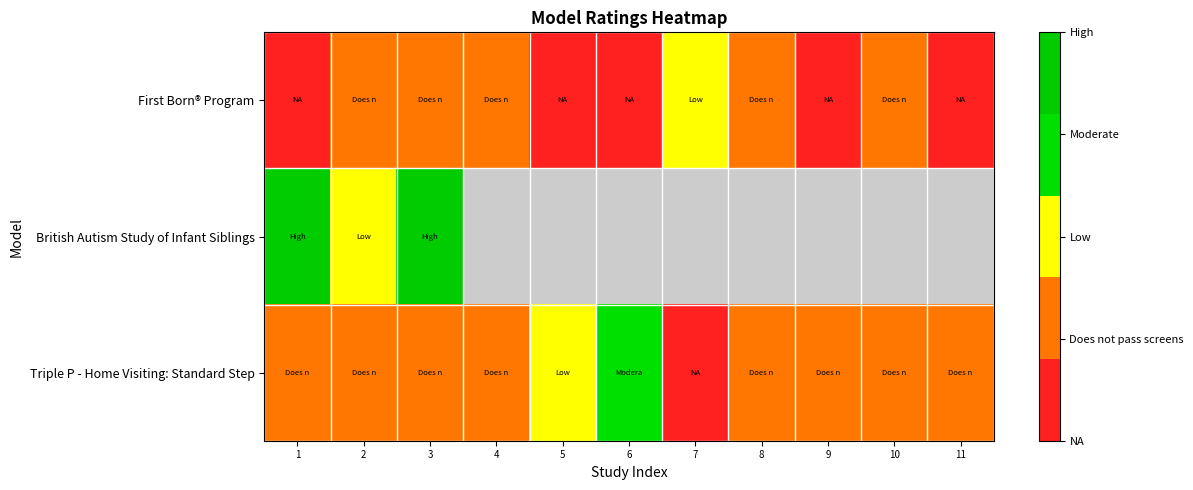

The First Born® Program series shows 0.7 at 8. True or false?

False